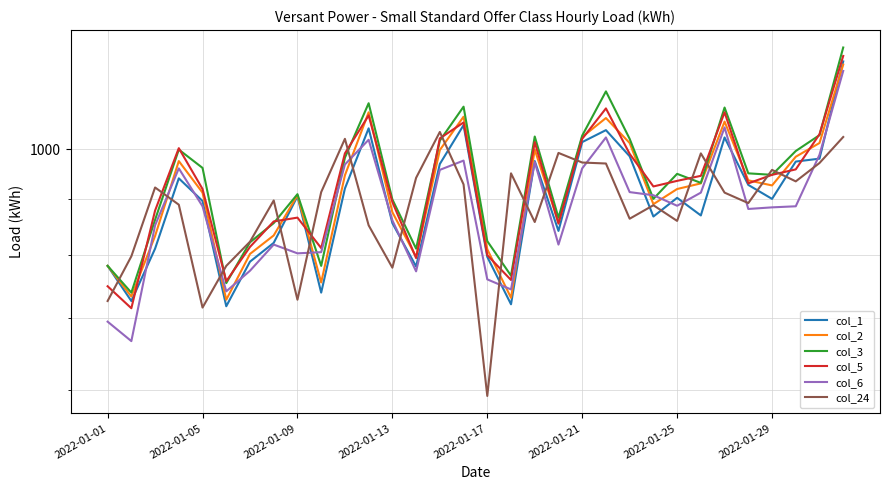

What is the smallest value displayed?

593